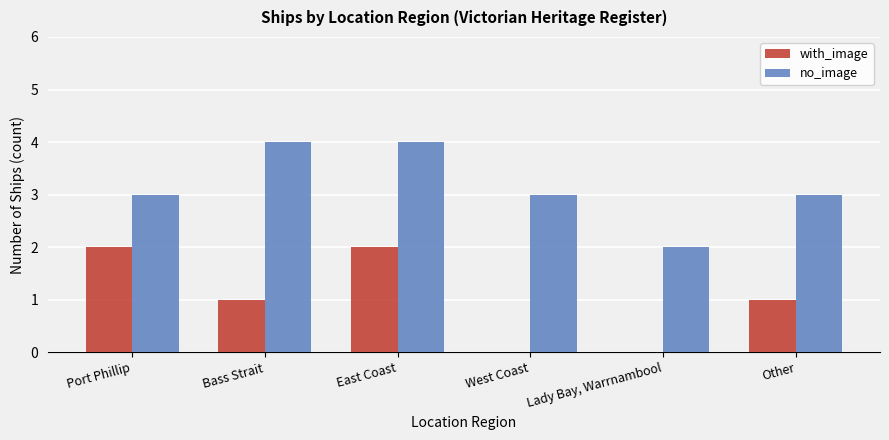

True or false: no_image has a value of 2 at Port Phillip.

False